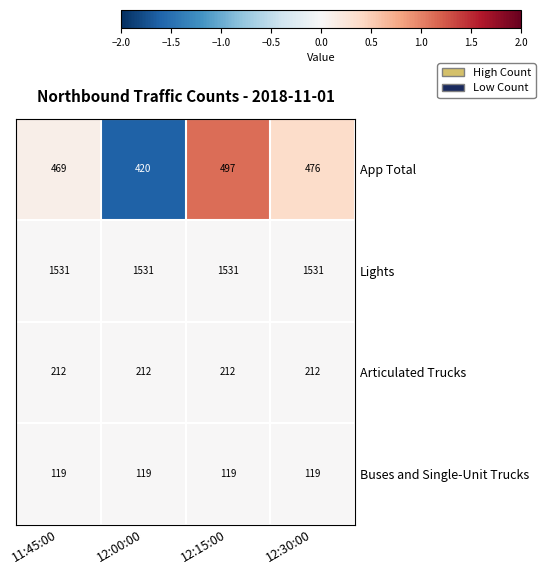

What is the spread (max minus min) of values at 12:00:00?

1412